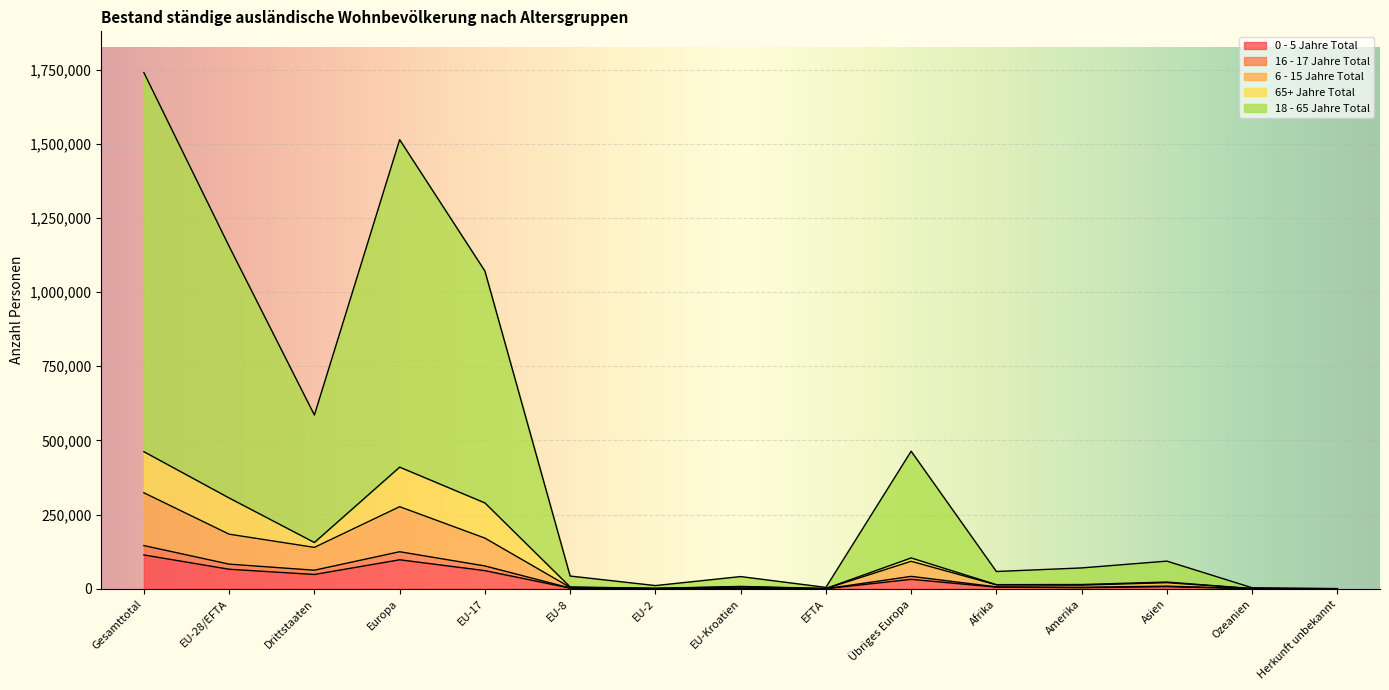

What is the greatest value displayed?

1739633